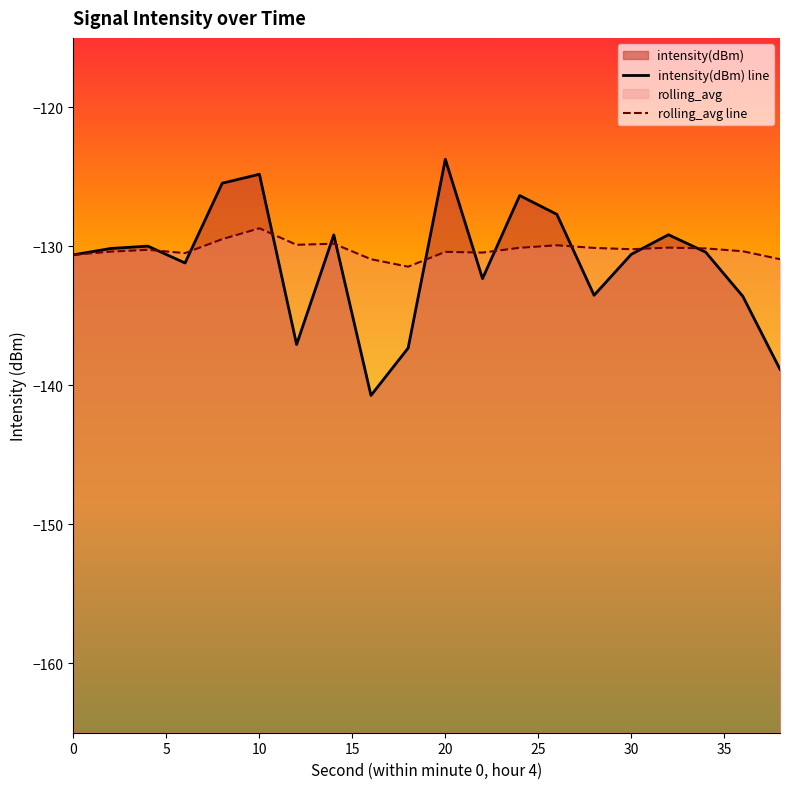

At which label does rolling_avg reach its minimum?

18